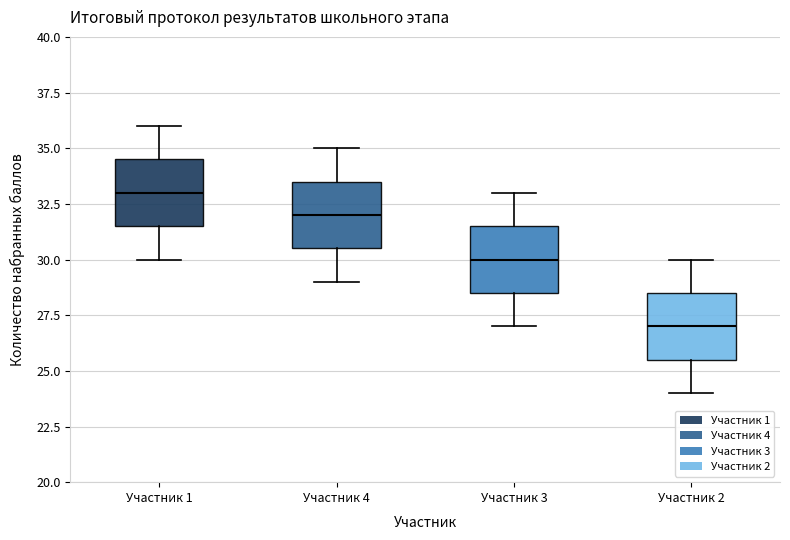

Where does the lower whisker of the box for Участник 1 end on the y-axis? The values are not printed on the chart, so give them approximately, as read against the axis.

30.0